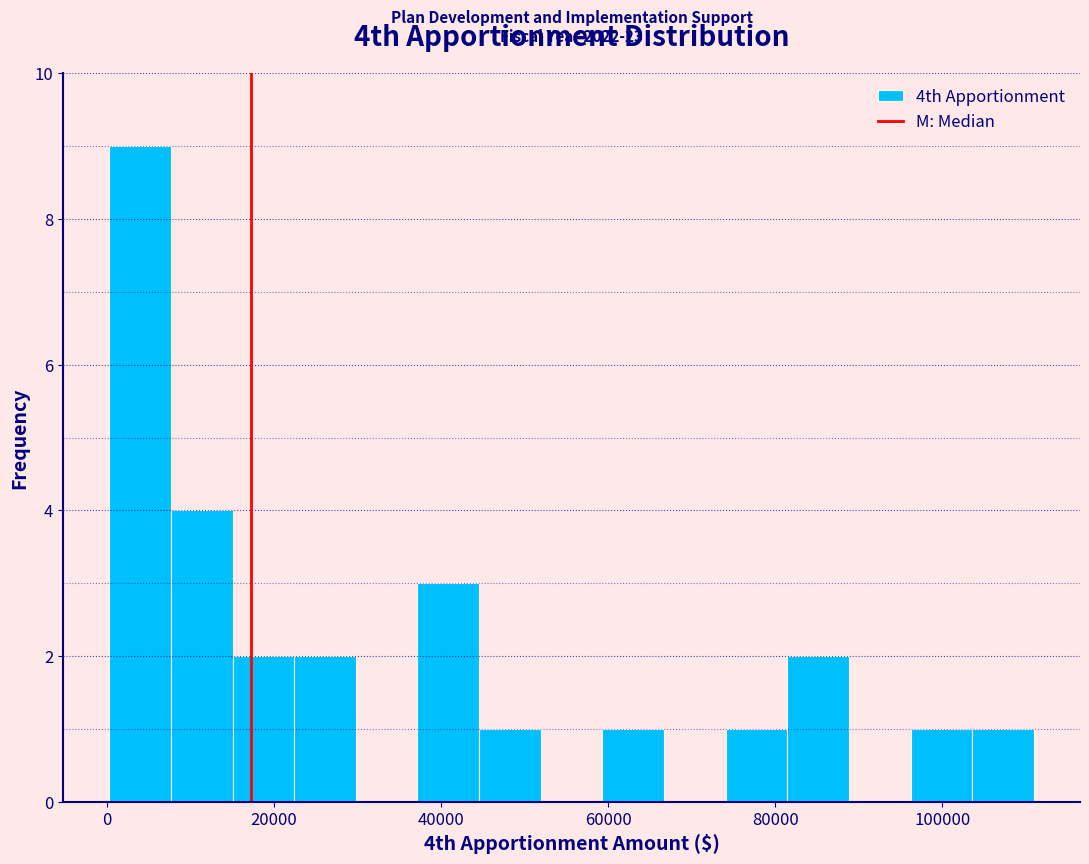

Around what value on the x-axis is the tallest bar? Give the approximate position of its centre, as read against the axis.

4000